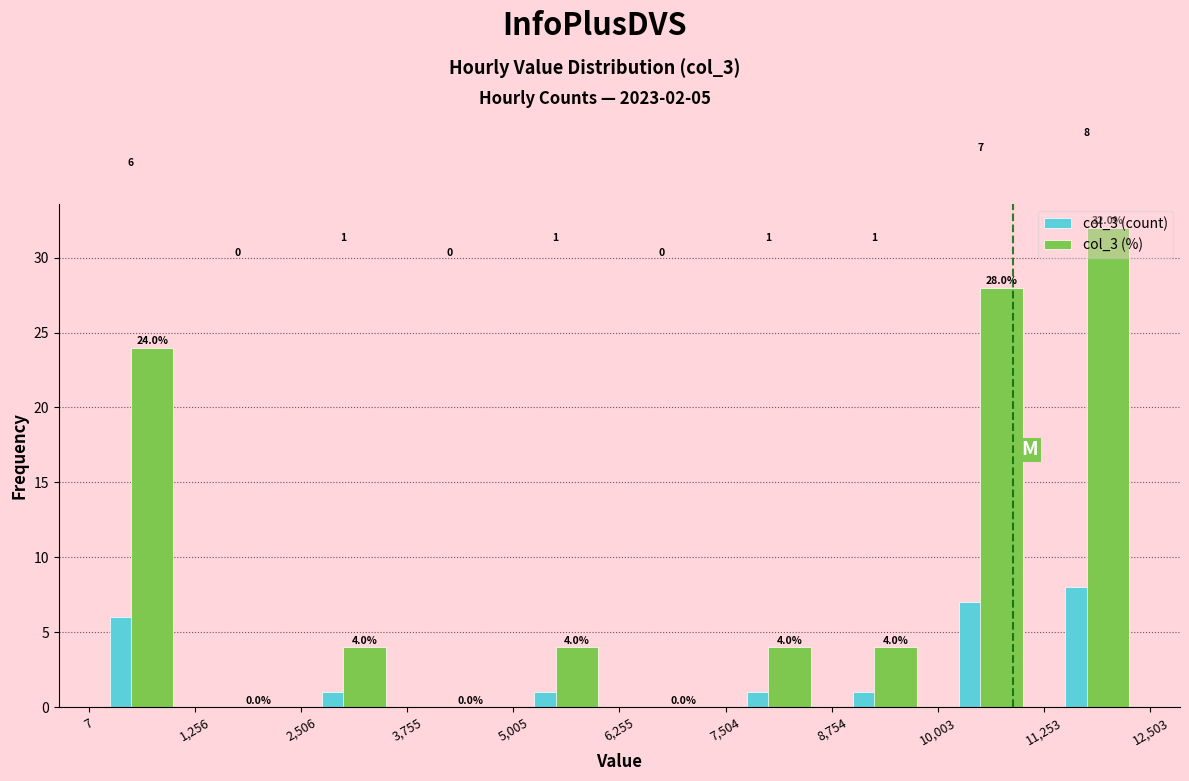

Reading left to right, transcribe this chart: for each range on the x-axis, give the height of each series' bar.

7 to 1,256: col_3 (count)=6.0	col_3 (%)=24.0
1,256 to 2,506: col_3 (count)=0.0	col_3 (%)=0.0
2,506 to 3,755: col_3 (count)=1.0	col_3 (%)=4.0
3,755 to 5,005: col_3 (count)=0.0	col_3 (%)=0.0
5,005 to 6,255: col_3 (count)=1.0	col_3 (%)=4.0
6,255 to 7,504: col_3 (count)=0.0	col_3 (%)=0.0
7,504 to 8,754: col_3 (count)=1.0	col_3 (%)=4.0
8,754 to 10,003: col_3 (count)=1.0	col_3 (%)=4.0
10,003 to 11,253: col_3 (count)=7.0	col_3 (%)=28.0
11,253 to 12,503: col_3 (count)=8.0	col_3 (%)=32.0